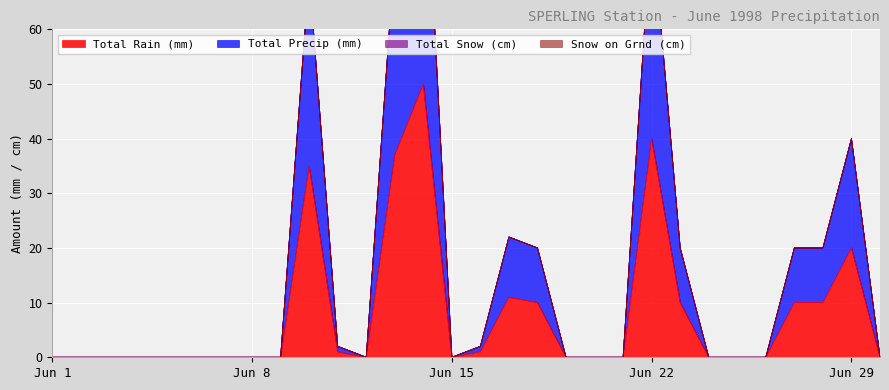

List the series in order of their peak value, highest first.

Total Precip (mm), Total Rain (mm)